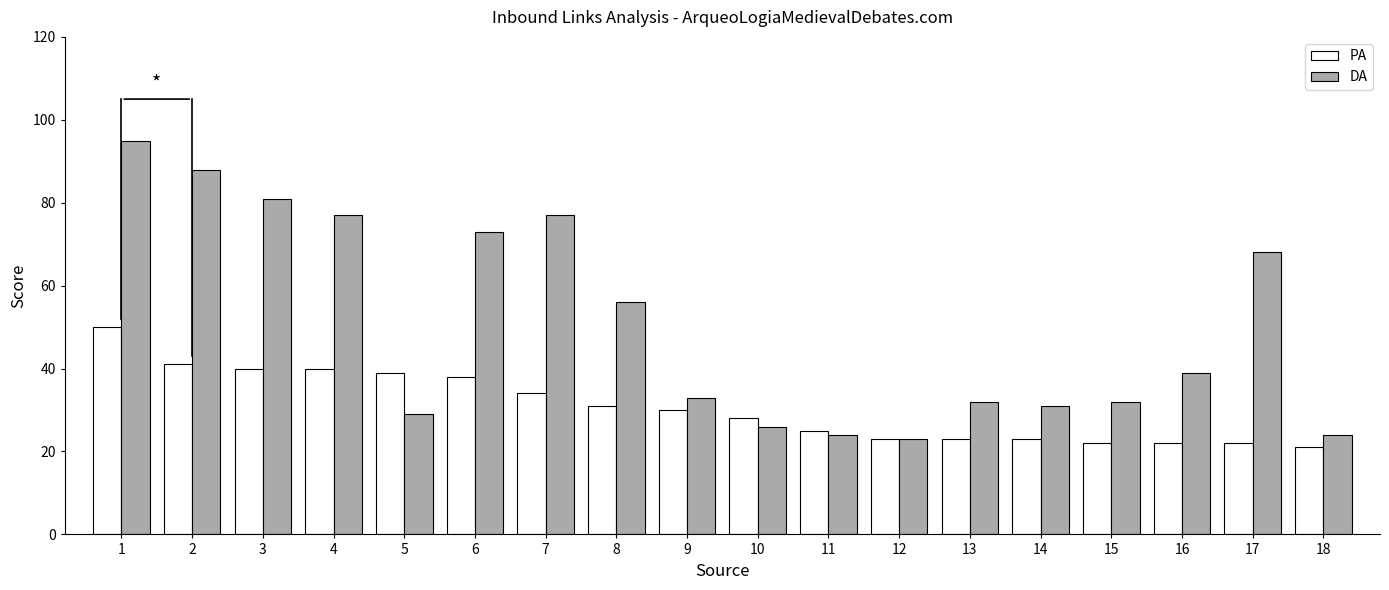

What is the average value of the PA series?

31